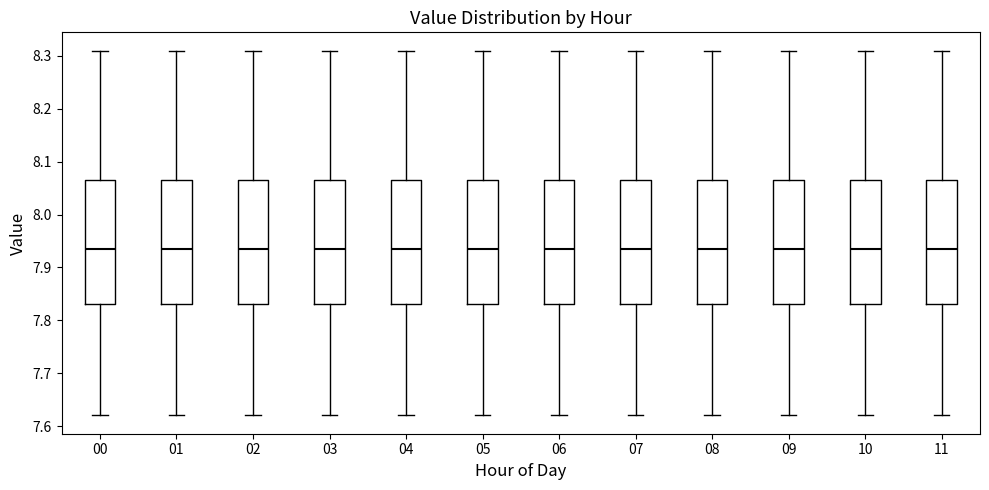

Where does the upper whisker of the box at x = 09 end on the y-axis? The values are not printed on the chart, so give them approximately, as read against the axis.

8.31